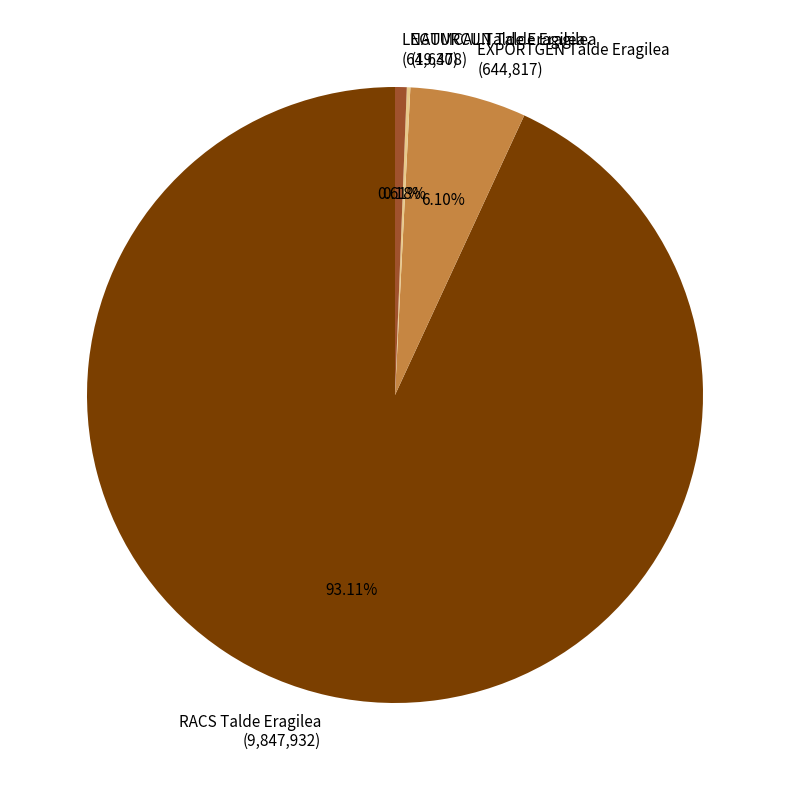

What is the largest slice in the pie chart?

RACS Talde Eragilea